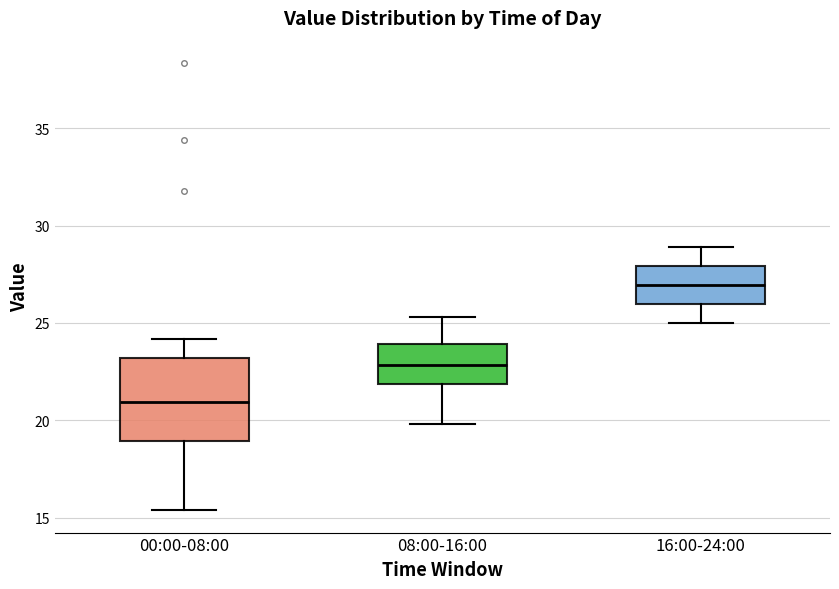

Which box is the tallest, from its lower edge to its upper edge?

00:00-08:00